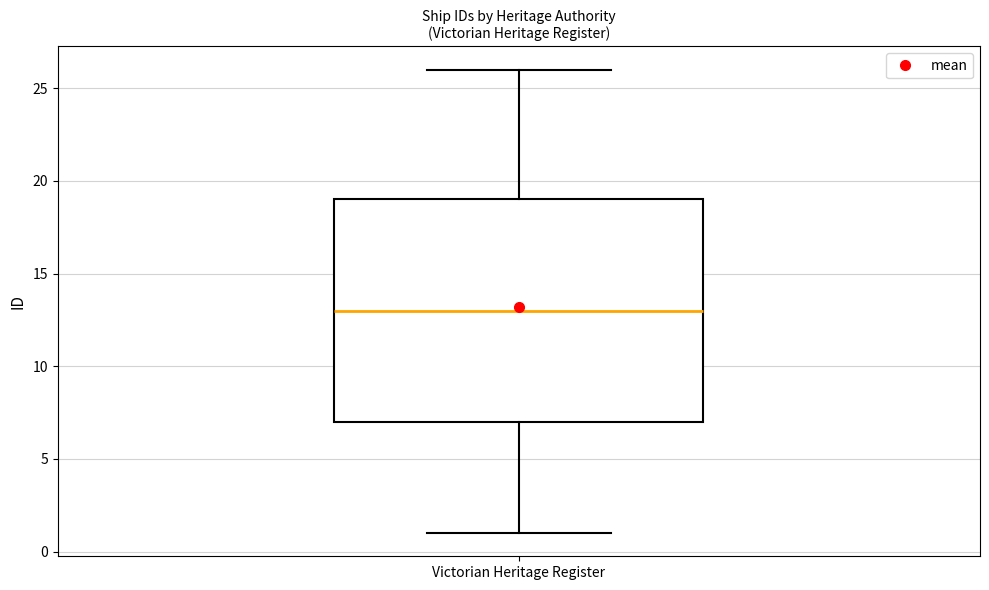

Read this box plot against the y-axis: the position of the median line, the range covered by the box, and the ends of both whiskers. The values are not printed on the chart, so give them approximately, as read against the axis.

median 13, box 7 to 19, whiskers 1 to 26